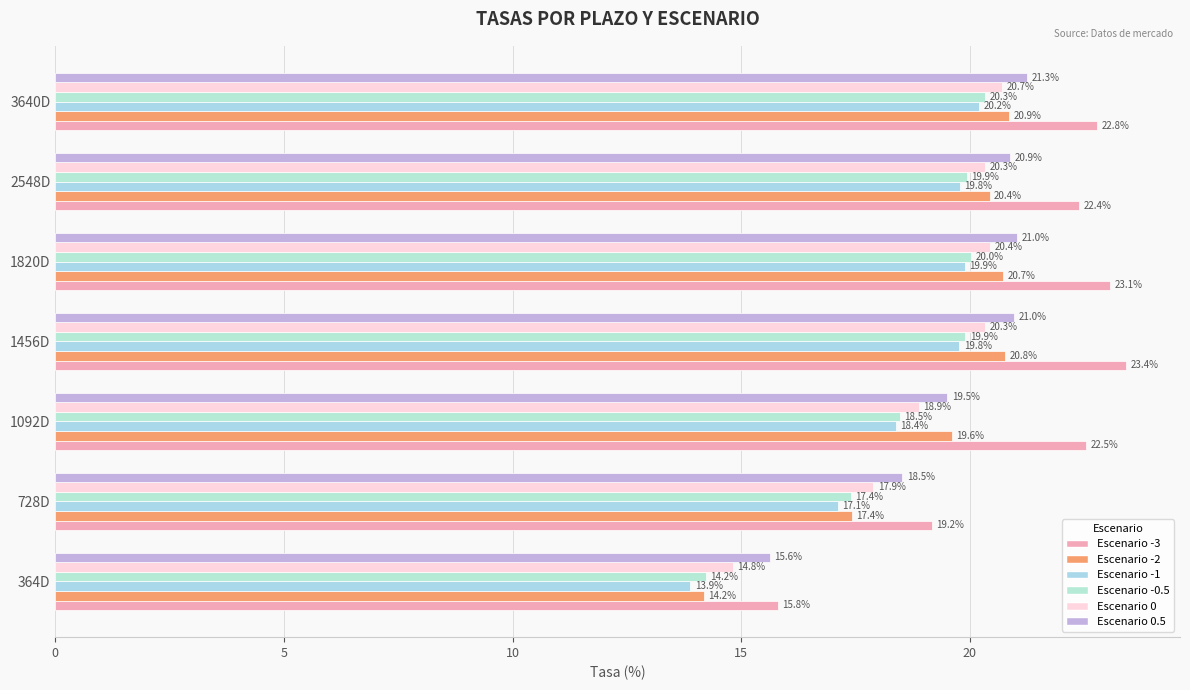

Count the number of categories in the chart.

7